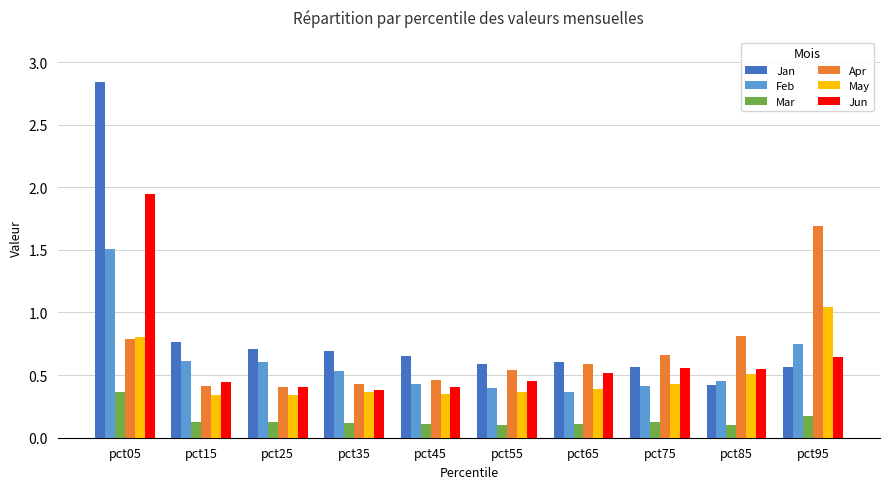

Rank the series by their maximum value, from highest to lowest.

Jan, Jun, Apr, Feb, May, Mar